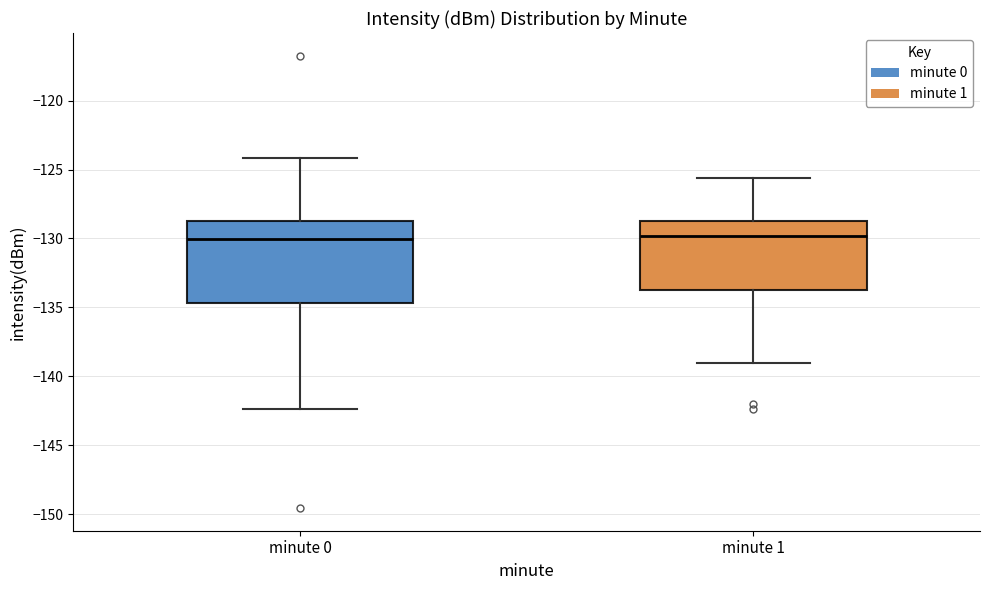

Reading left to right, transcribe this box plot: for each box, give where its median line is, the range the box spans, and where its two whiskers end, as read against the y-axis. The values are not printed on the chart, so give them approximately, as read against the axis.

minute 0: median -130.0, box -134.5 to -129.0, whiskers -142.5 to -124.0
minute 1: median -130.0, box -133.5 to -129.0, whiskers -139.0 to -125.5